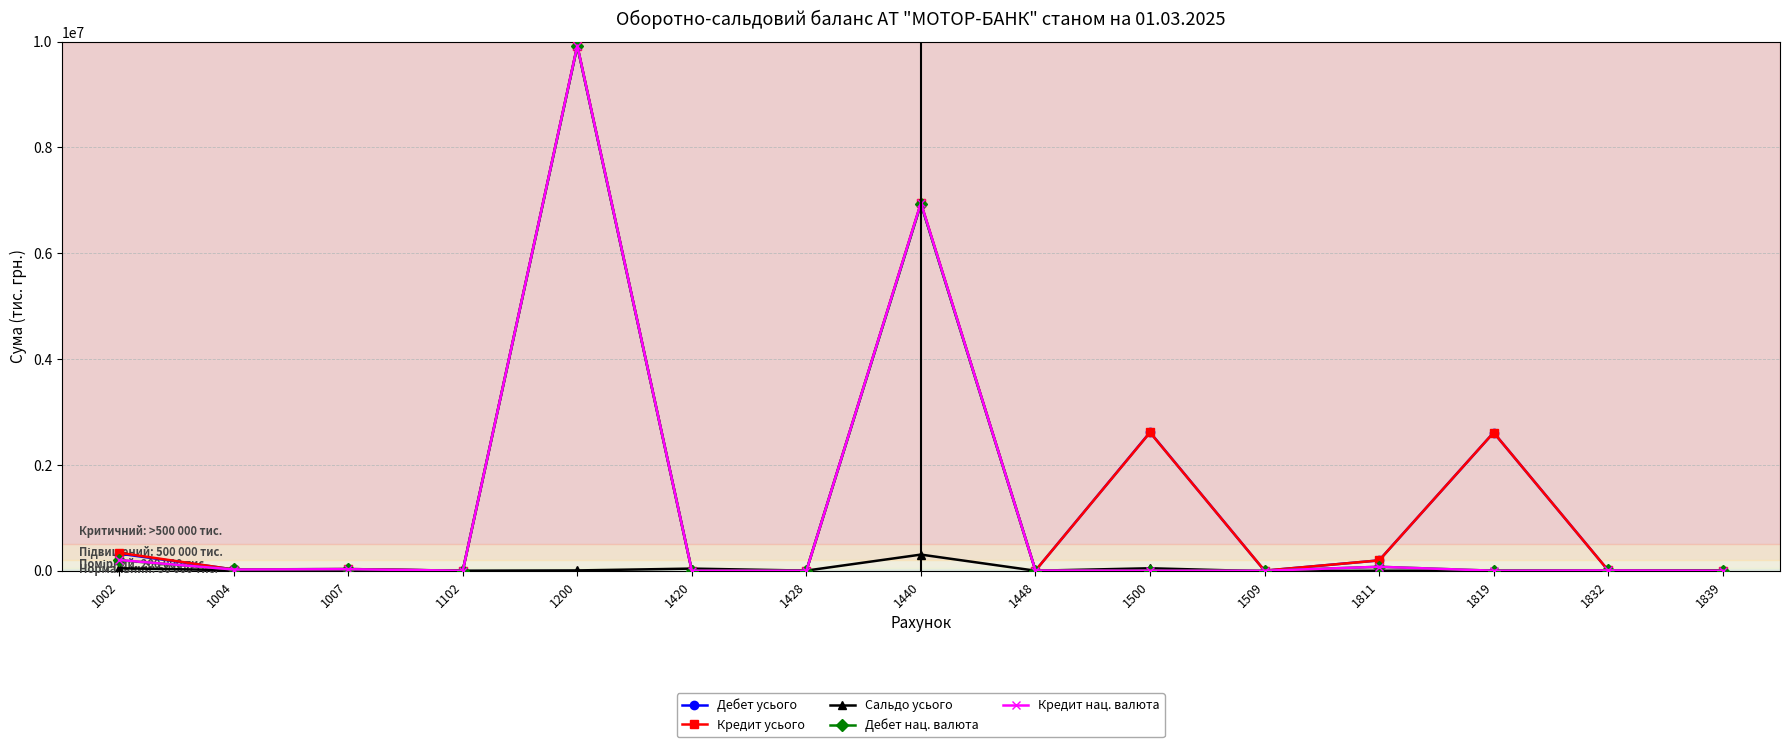

Which series changed the most between 1200 and 1819?

Кредит нац. валюта